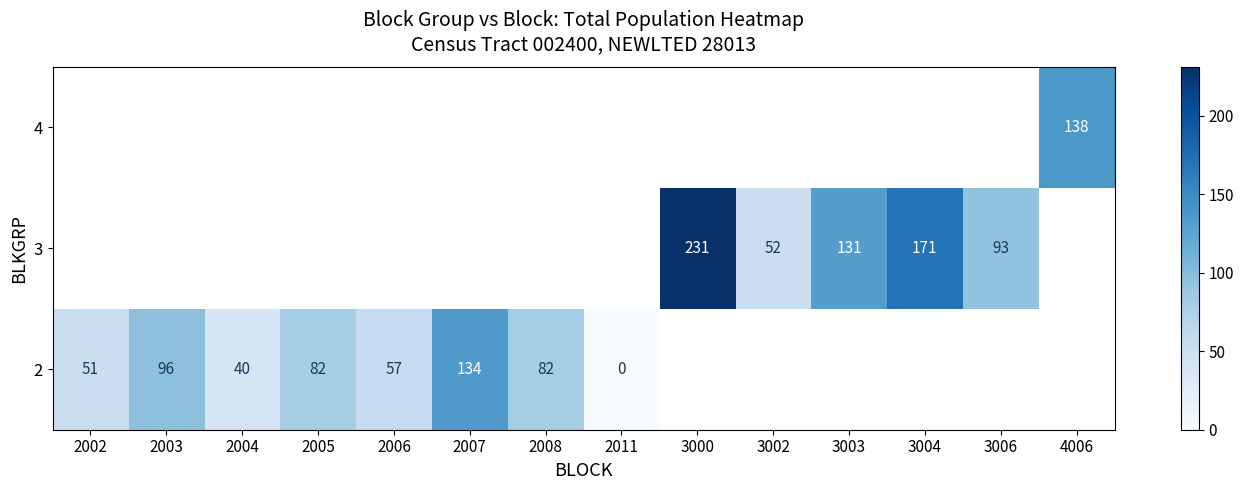

At how many categories does at least one series exceed 74?

9